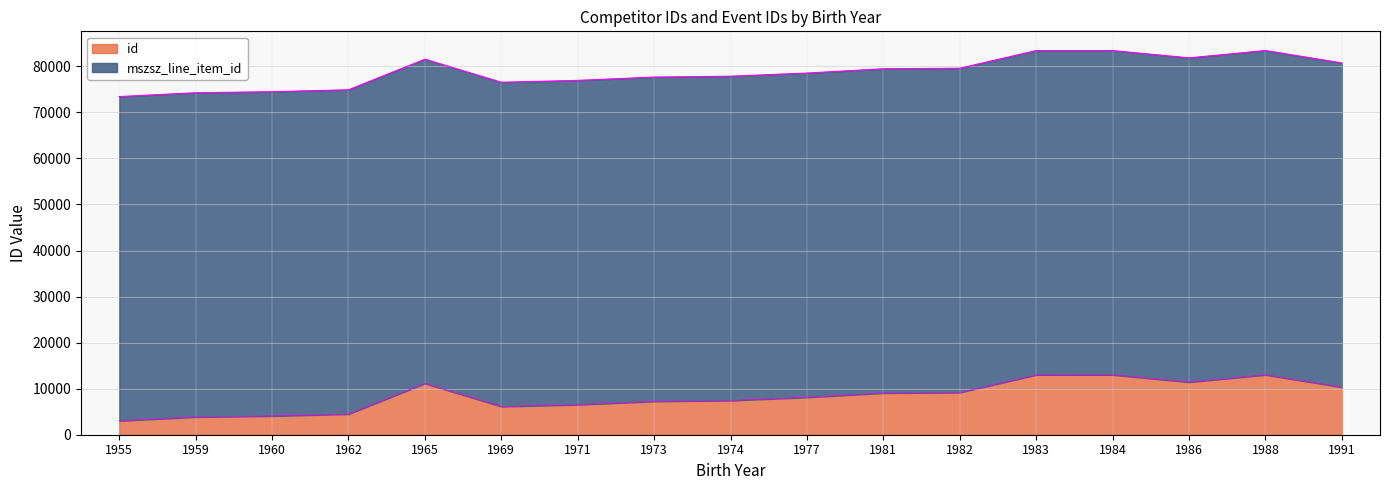

At which label is the value closest to 8018?

1977